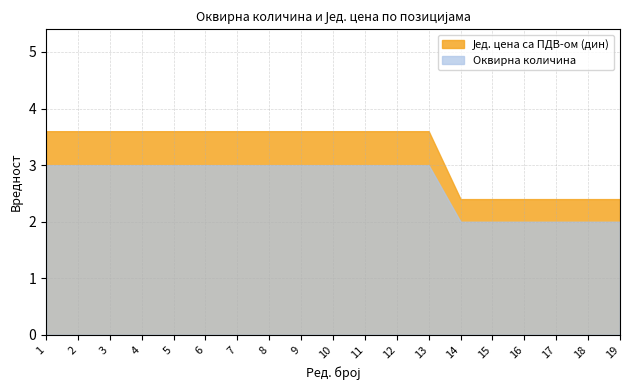

Is it true that Оквирна количина equals 1.7 at 12?

False